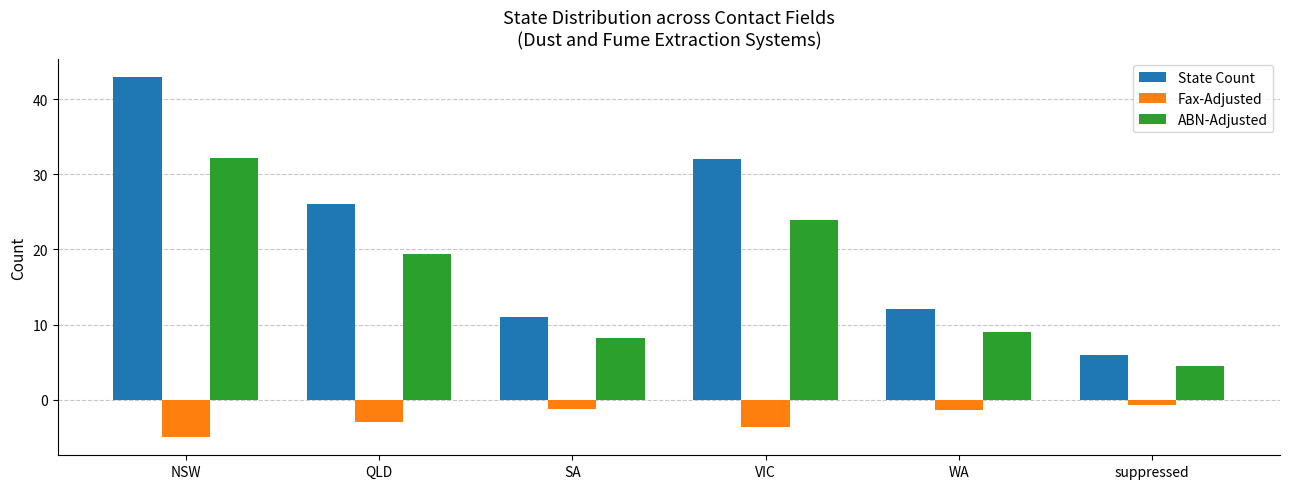

What is the total value across all series at SA?

17.9